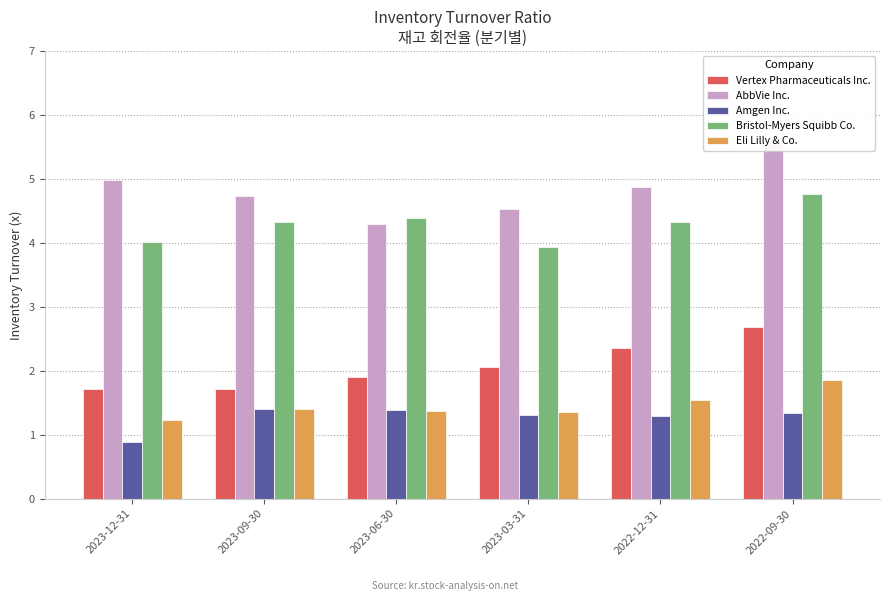

Reading left to right, list all the values displayed in this chart.

Vertex Pharmaceuticals Inc.: 1.7	1.7	1.9	2.1	2.4	2.7
AbbVie Inc.: 5.0	4.7	4.3	4.5	4.9	5.5
Amgen Inc.: 0.9	1.4	1.4	1.3	1.3	1.3
Bristol-Myers Squibb Co.: 4.0	4.3	4.4	3.9	4.3	4.8
Eli Lilly & Co.: 1.2	1.4	1.4	1.4	1.5	1.9